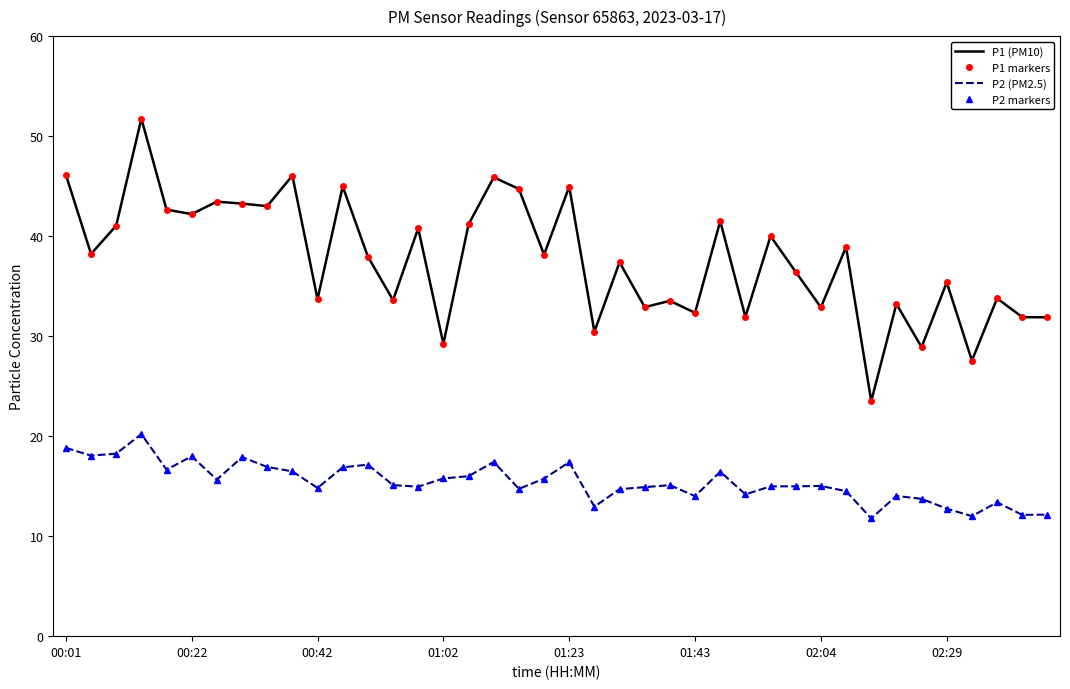

What are all the series names shown in the legend?

P1 (PM10), P1 markers, P2 (PM2.5), P2 markers